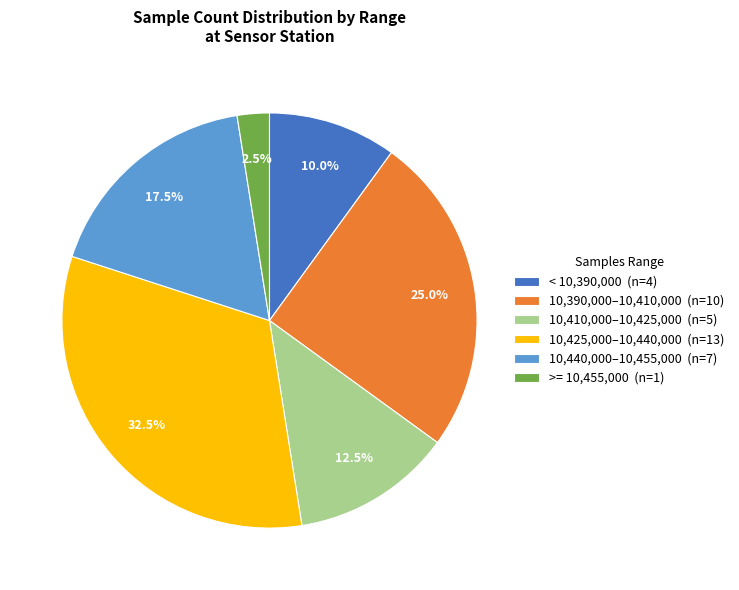

Combined, what portion of the pie is 10,390,000–10,410,000 (n=10) and 10,425,000–10,440,000 (n=13)?

57.5%